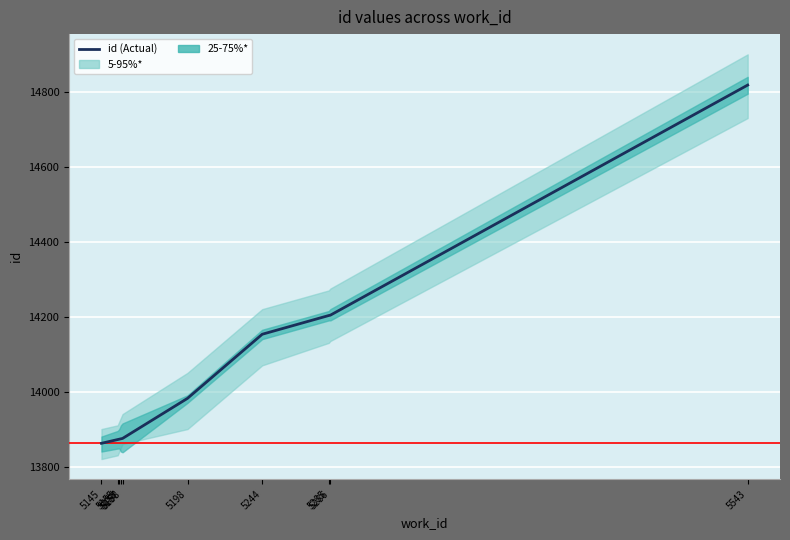

What is the difference between the values at 5285 and 5198?

221